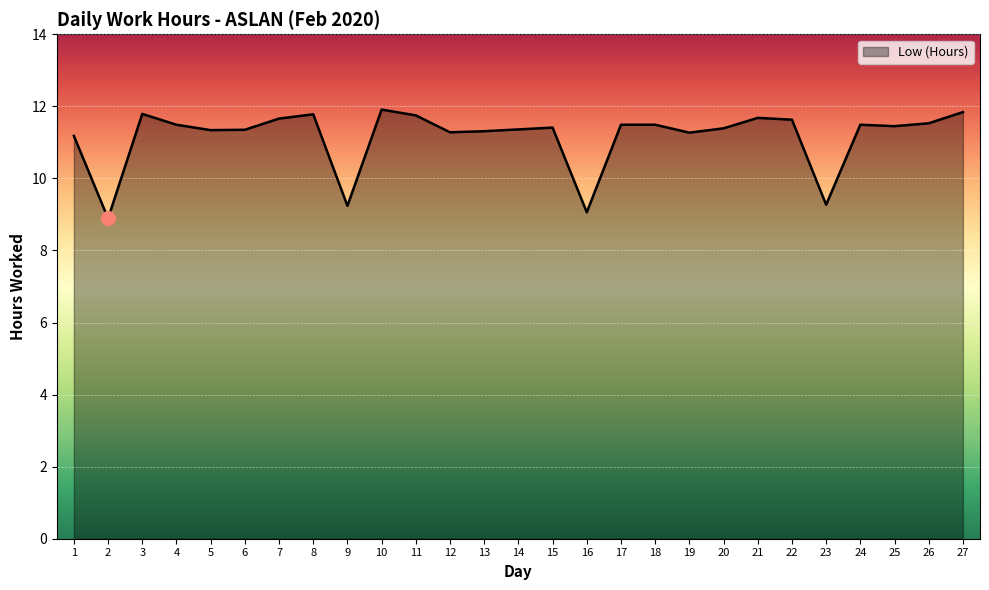

What is the difference between the maximum and minimum values?

3.0